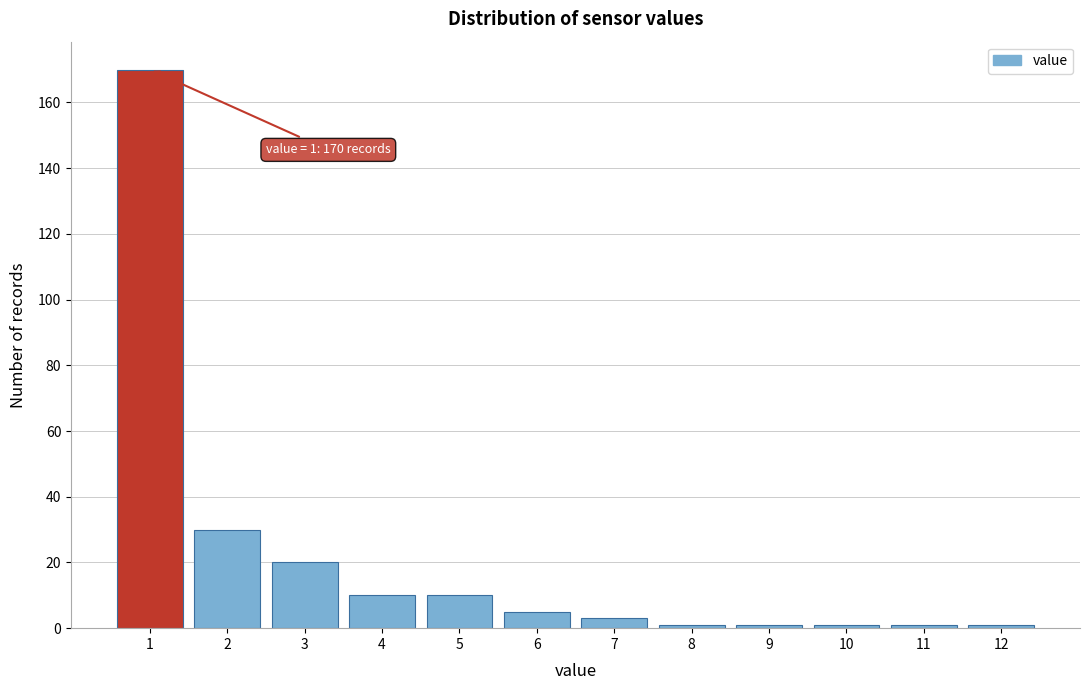

Which range on the x-axis has the tallest bar?

0.5 to 1.5